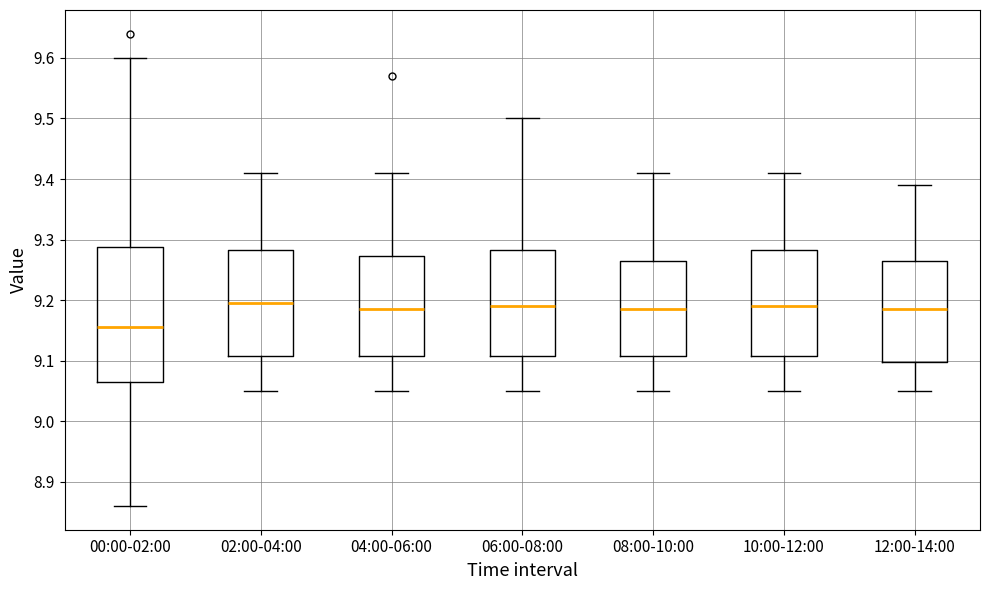

Where does the lower whisker of the box for 08:00-10:00 end on the y-axis? The values are not printed on the chart, so give them approximately, as read against the axis.

9.05